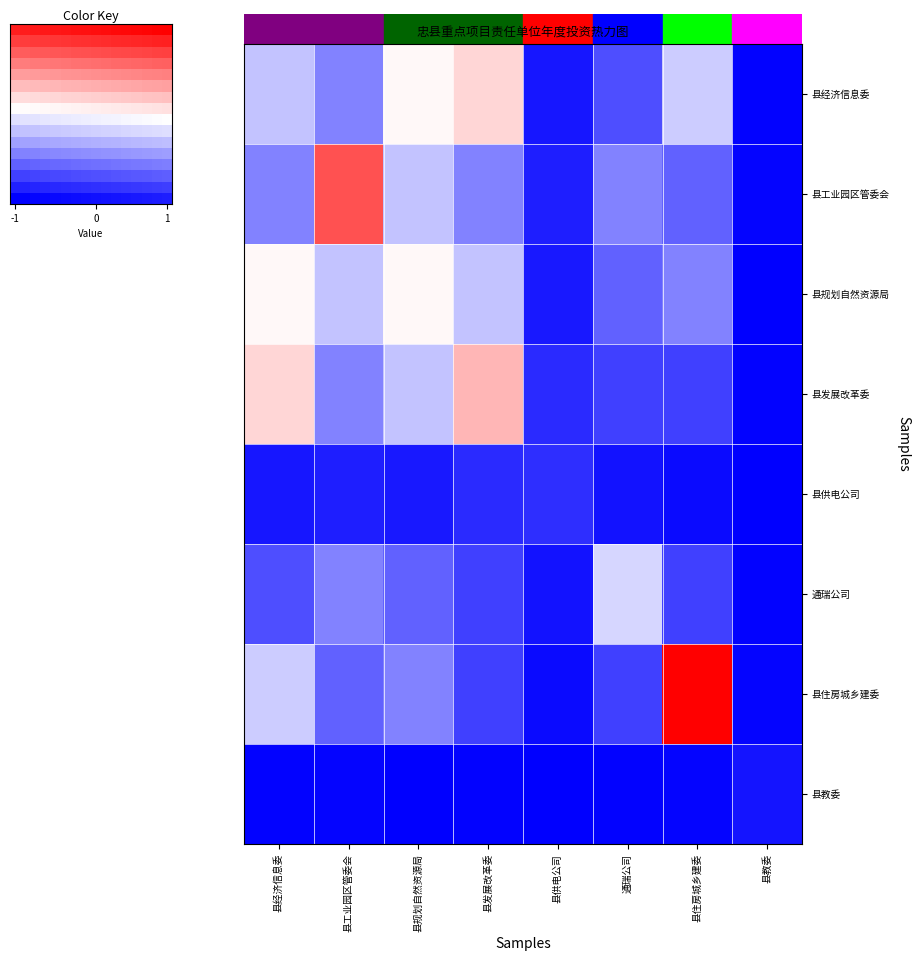

What is the approximate value of 县住房城乡建委 at 县发展改革委?

-0.7